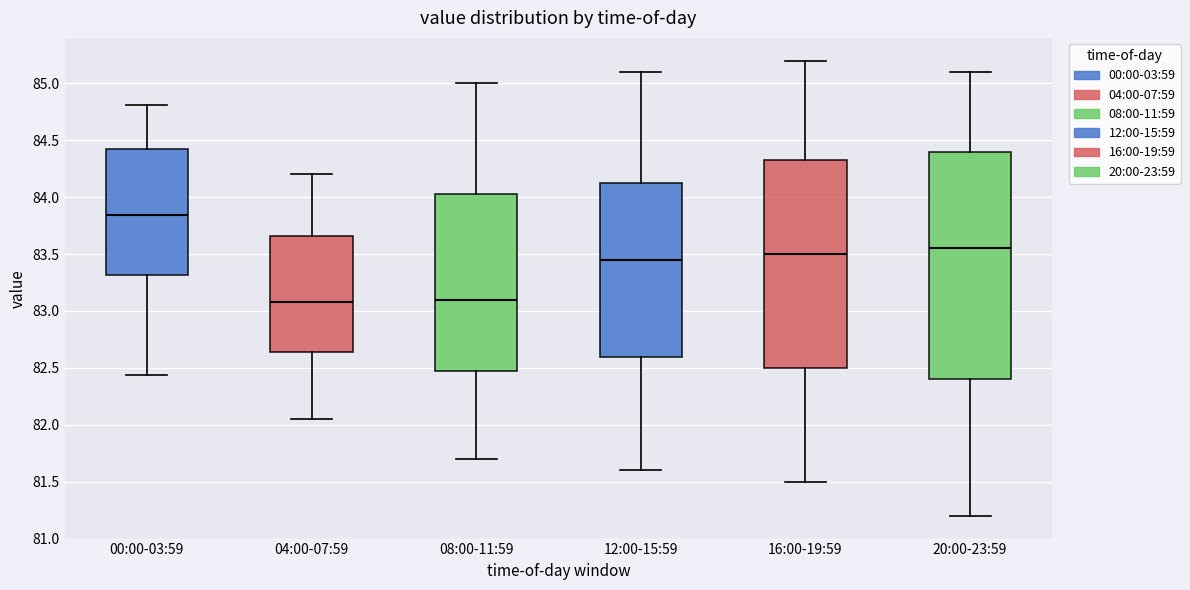

Where does the median line of the box for 12:00-15:59 sit on the y-axis? The values are not printed on the chart, so give them approximately, as read against the axis.

83.45